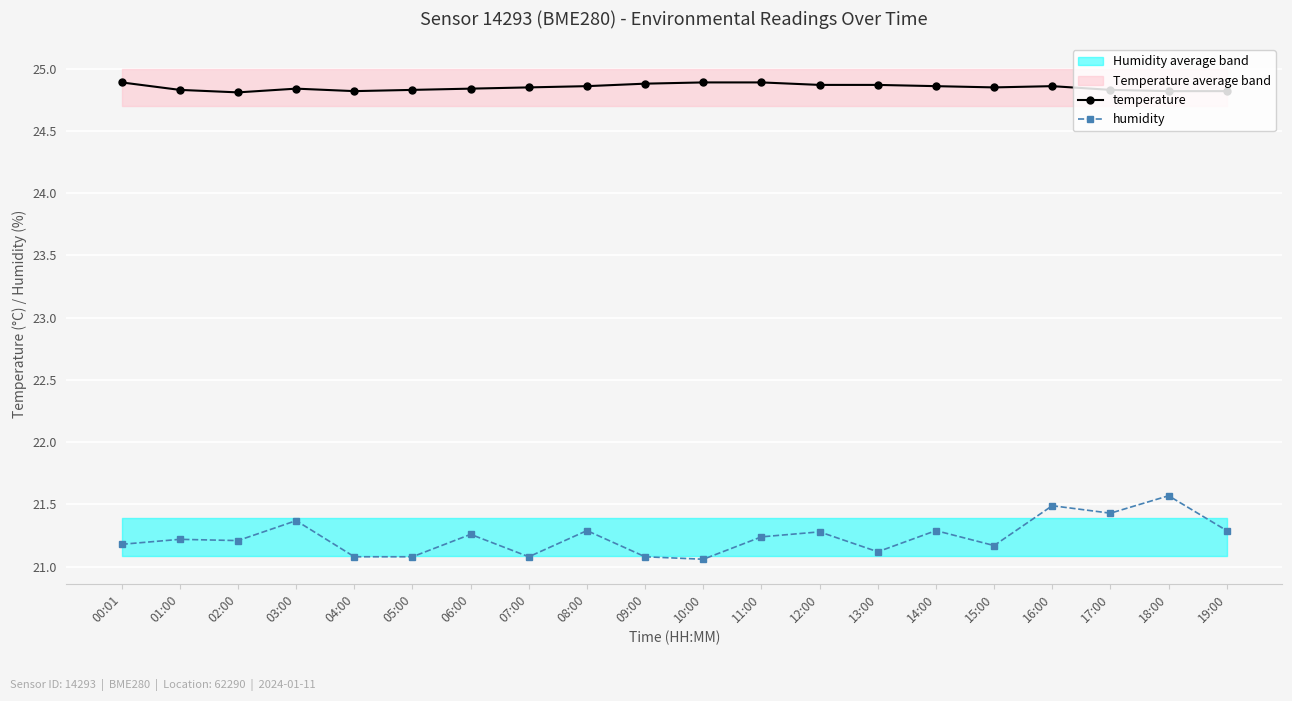

What is the sum of all temperature values?

497.0